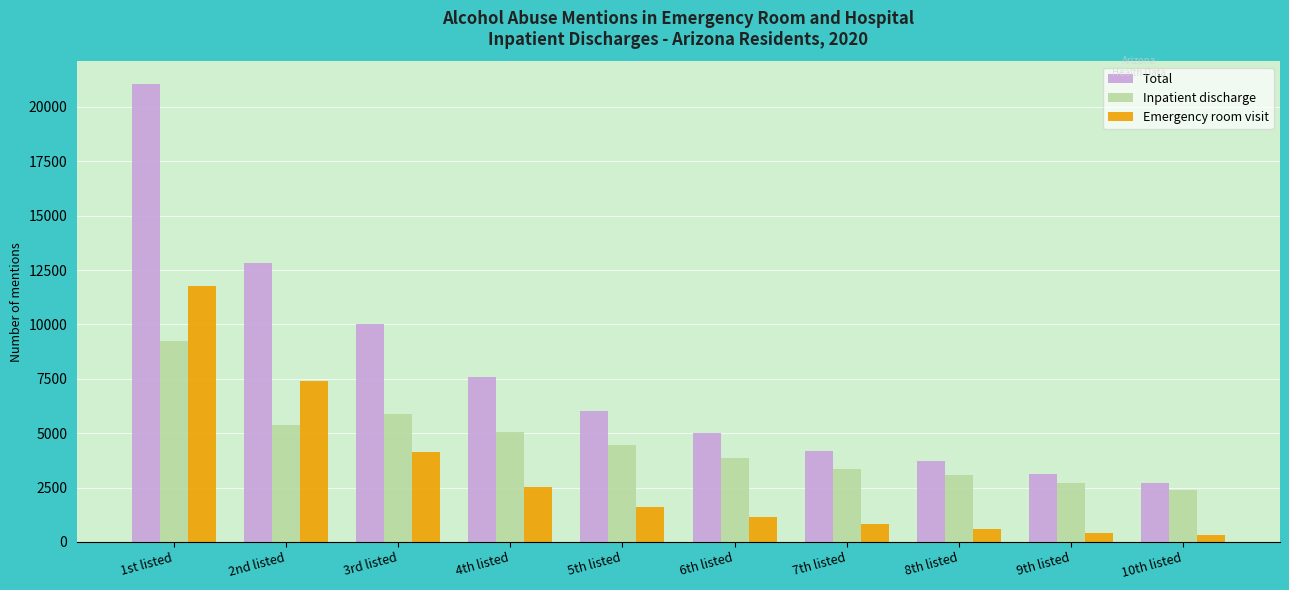

At which label does Inpatient discharge reach its peak?

1st listed